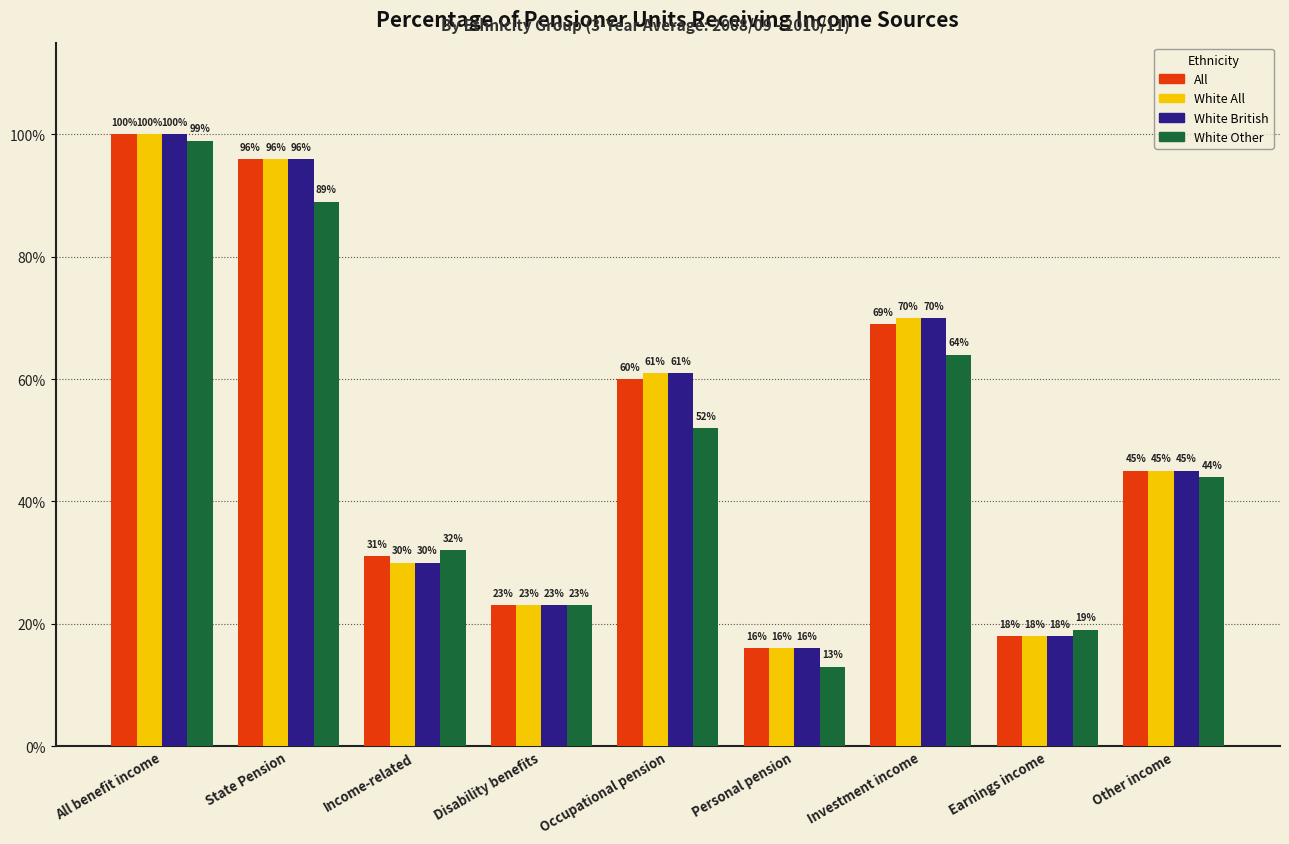

What is the total value across all series at Other income?

179